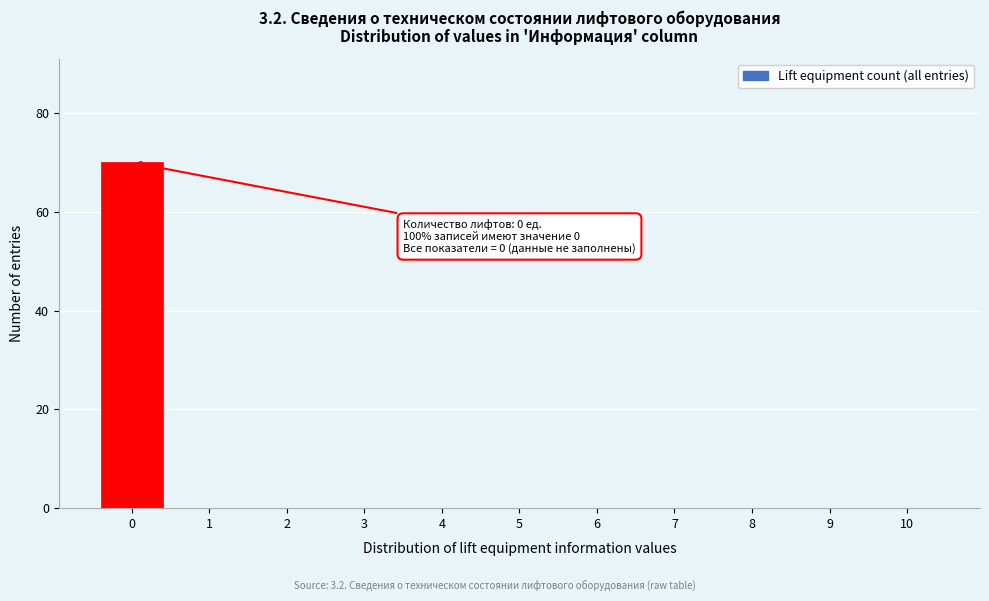

Reading left to right, extract all data points from this chart.

0=70	1=0	2=0	3=0	4=0	5=0	6=0	7=0	8=0	9=0	10=0